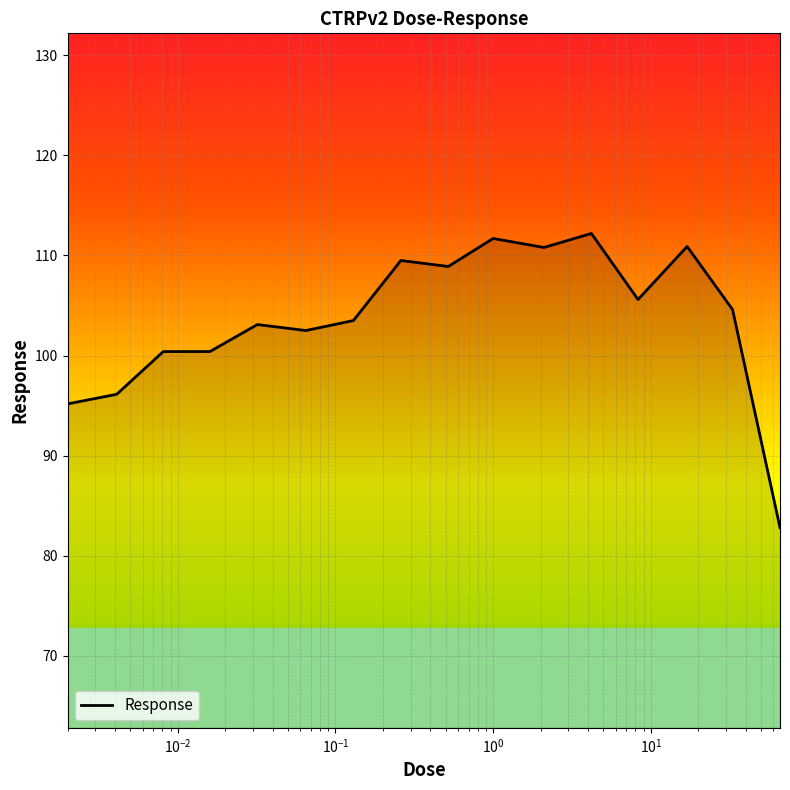

What is the difference between the maximum and minimum values?

29.4